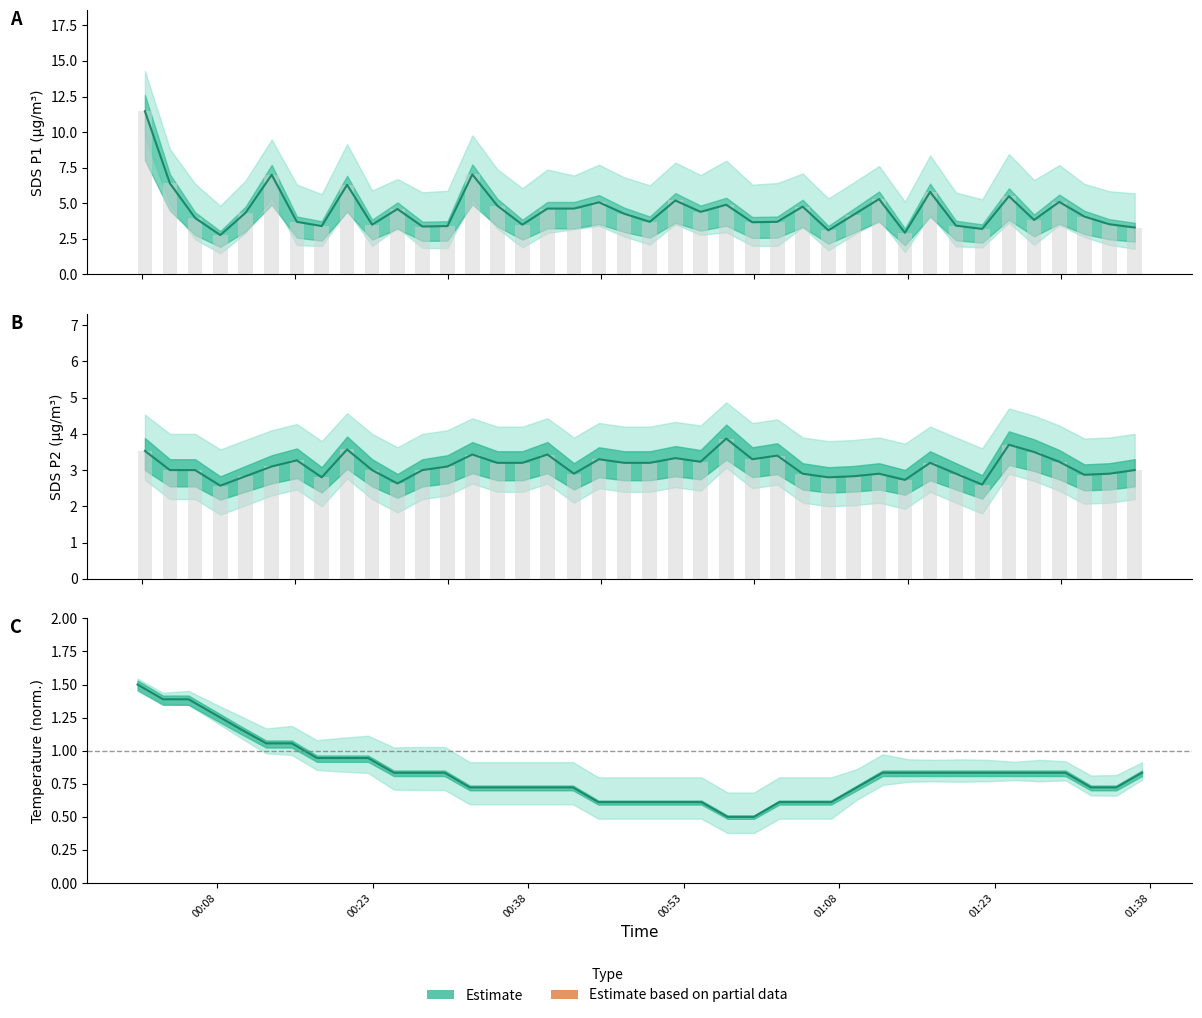

True or false: Temp has a value of 0.5 at 2022/05/18 00:00:18.

False